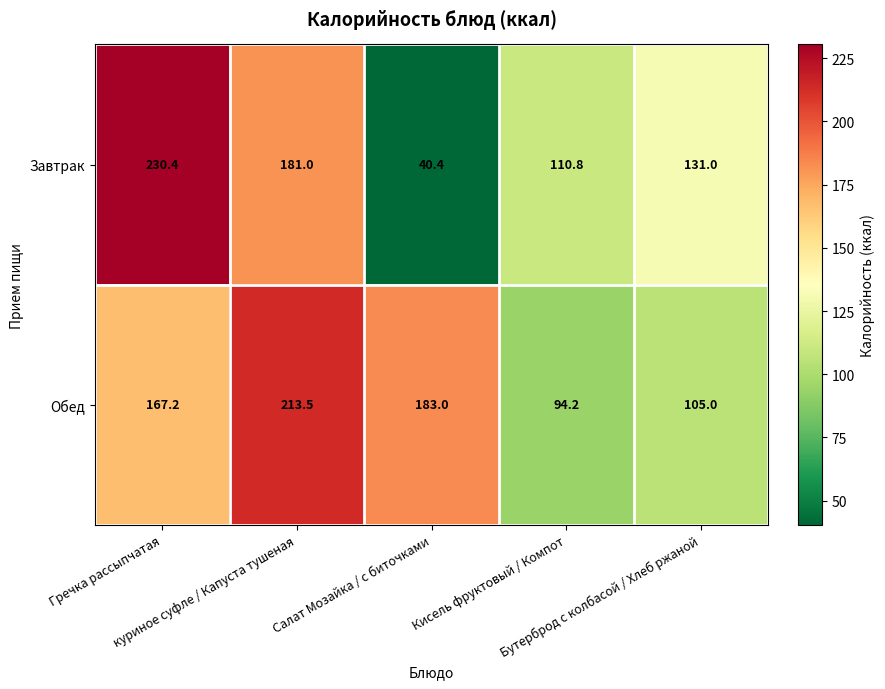

List the series in order of their peak value, lowest first.

Обед, Завтрак